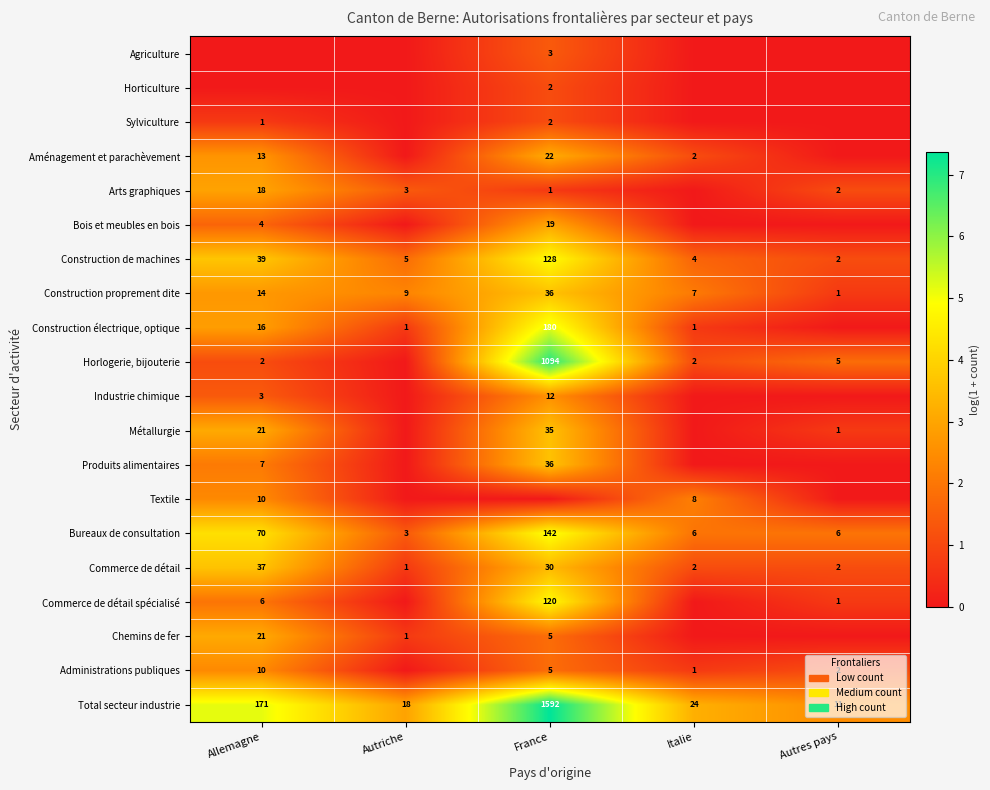

What is the sum of all Commerce de détail values?

72